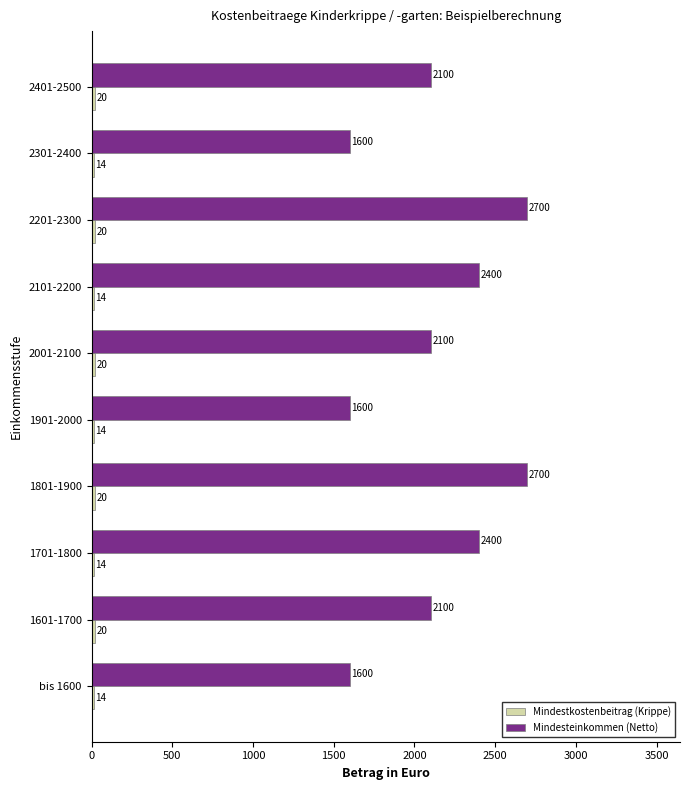

Which series has the largest range (max minus min)?

Mindesteinkommen (Netto)